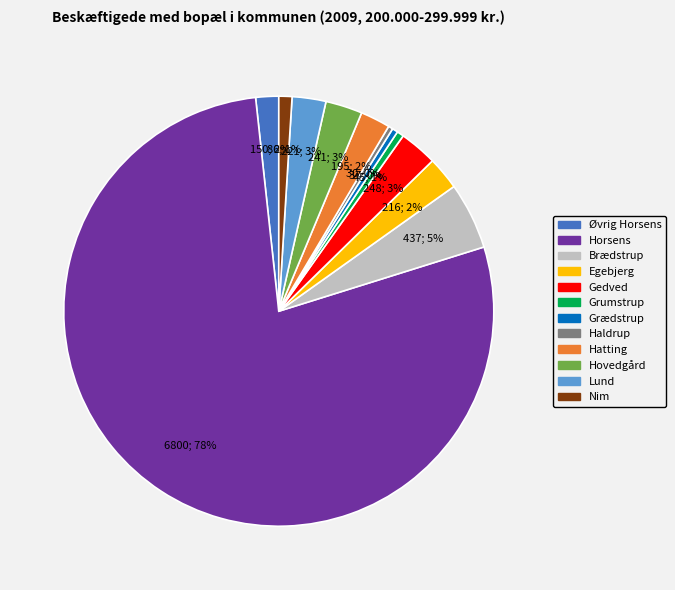

To the nearest percent, what portion does Lund represent?

3%